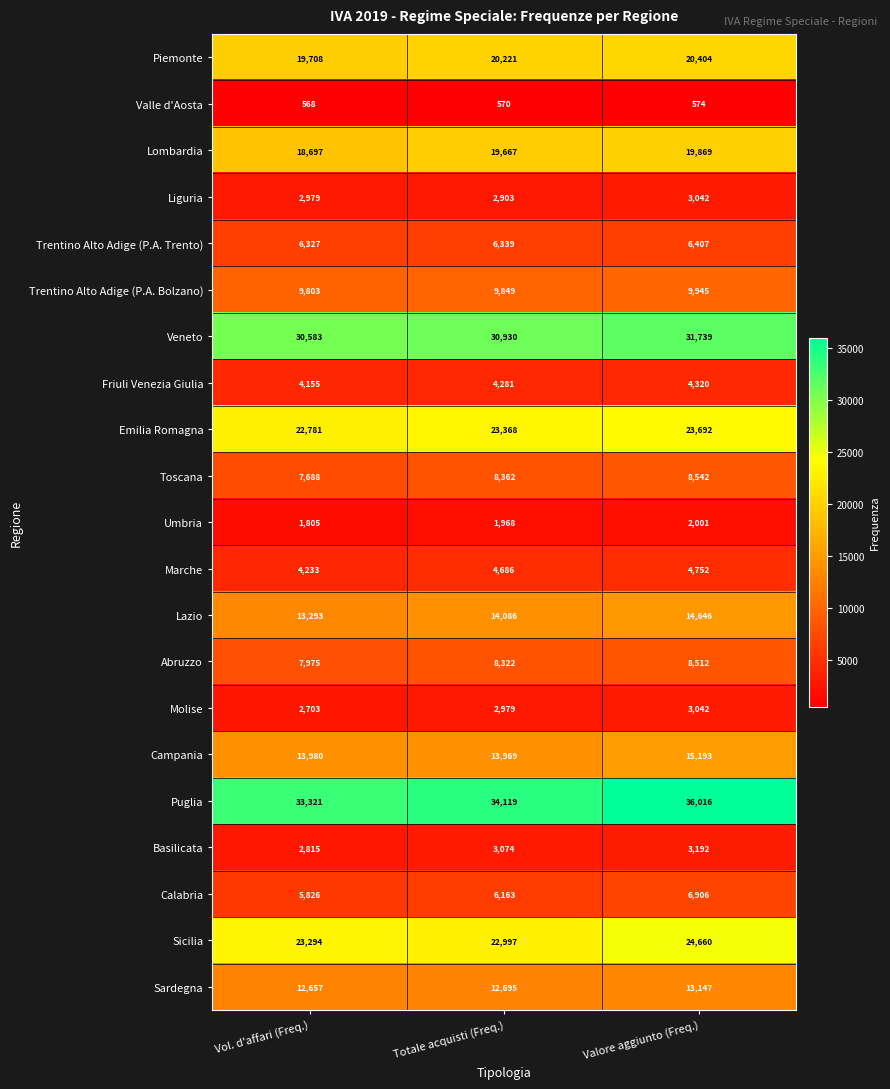

What is the smallest value displayed?

568